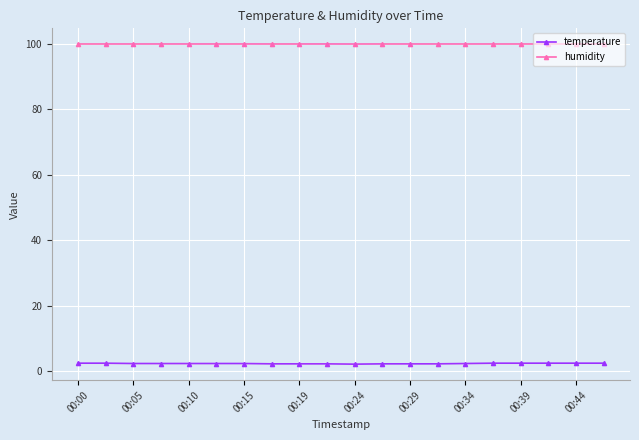

What is the maximum value for temperature?

2.5